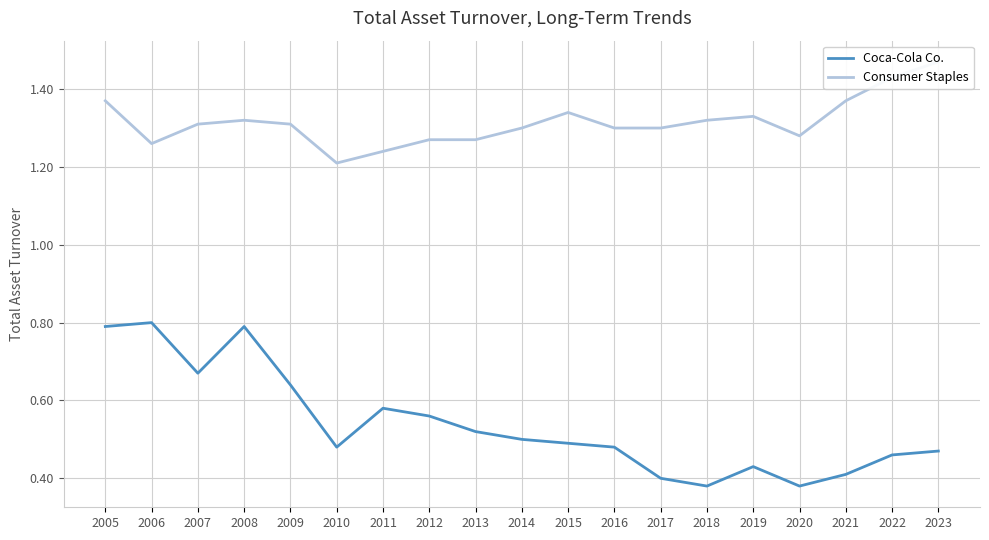

Which series has the largest total across all categories?

Consumer Staples